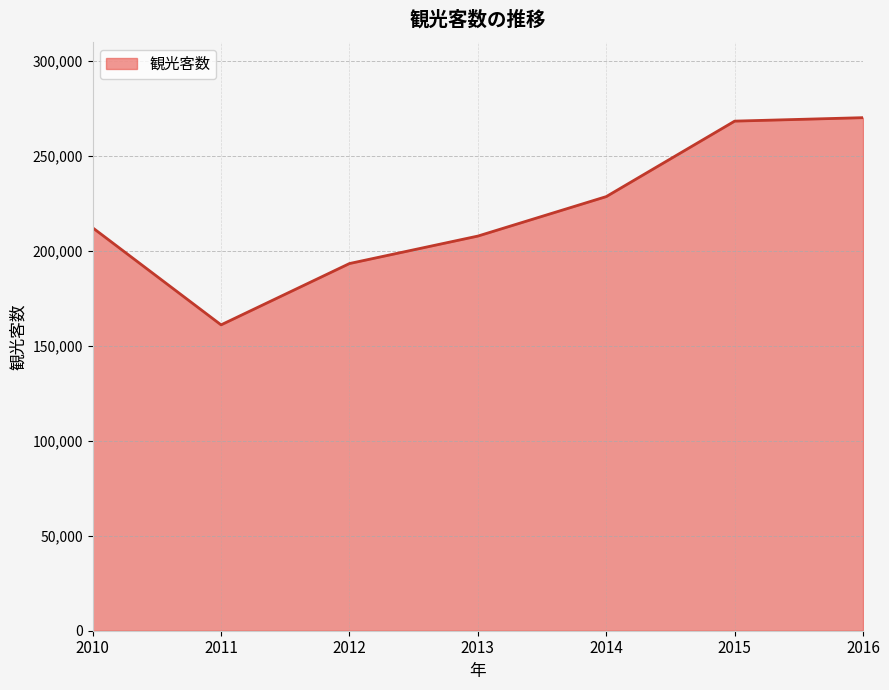

How many interior local valleys (lower than both neighbors) does the data have?

1